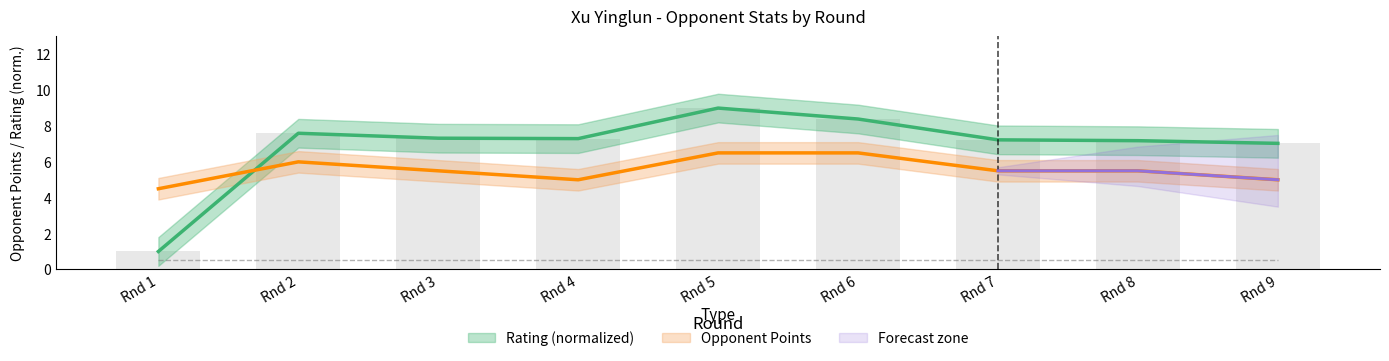

List the series in order of their peak value, highest first.

Rating, Opponent Points